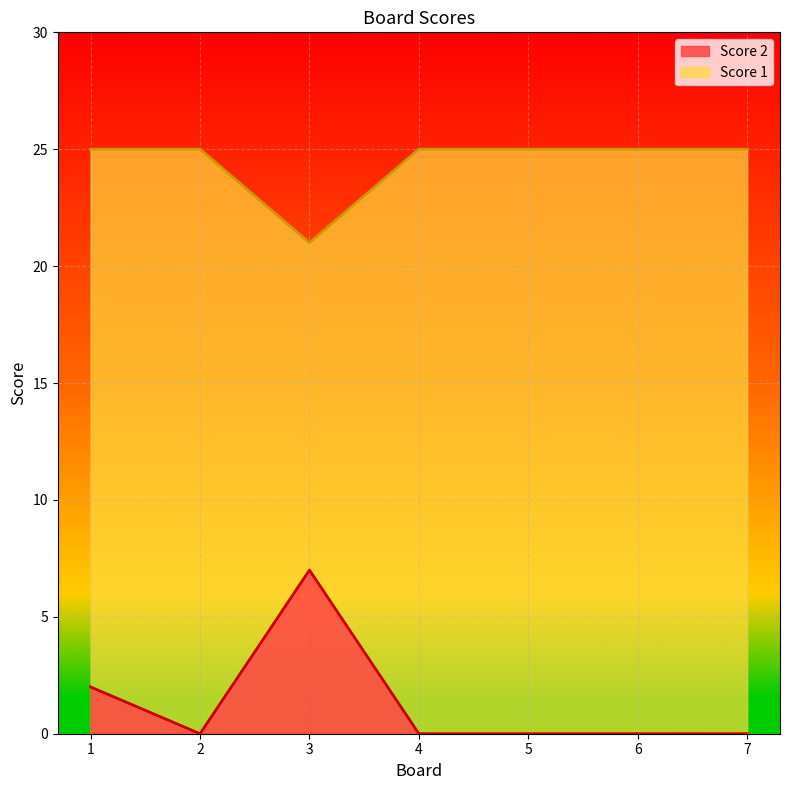

Is it true that Score 1 equals 25 at 7?

True